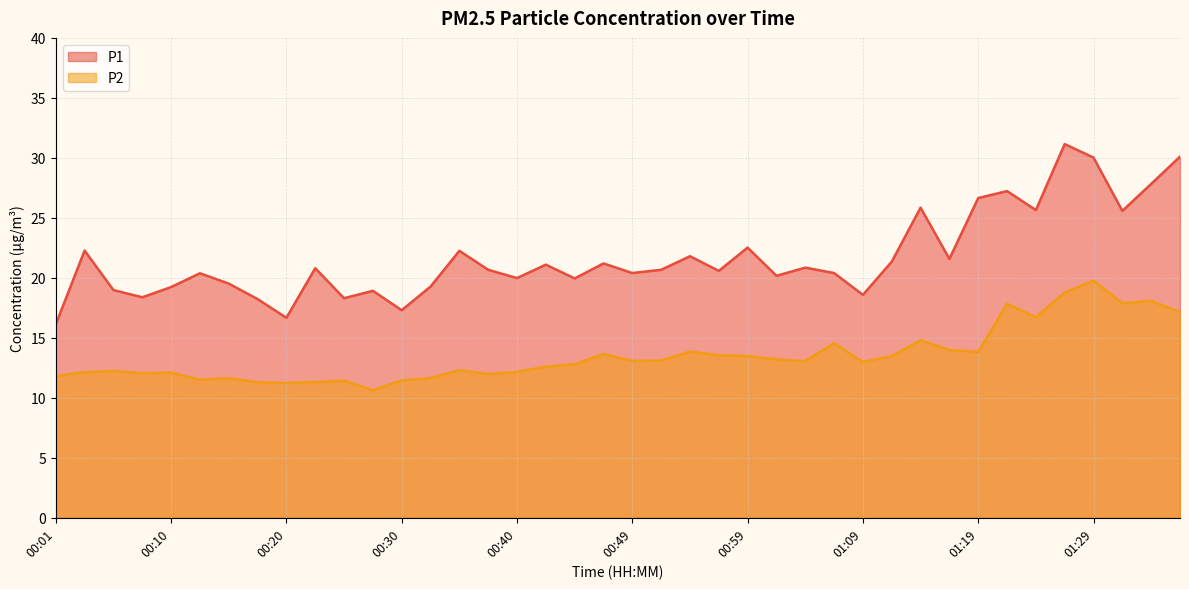

At which label does P1 reach its minimum?

00:01